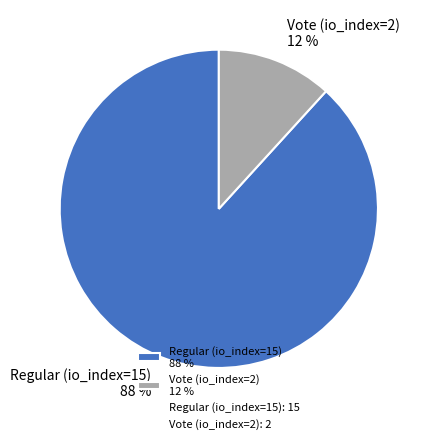

How many slices are in this pie chart?

2